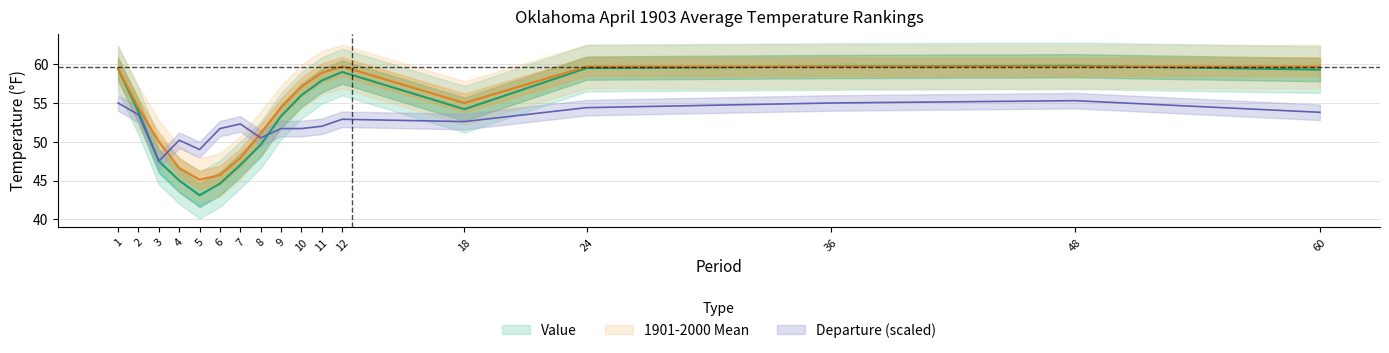

Which series has the largest total across all categories?

1901-2000 Mean